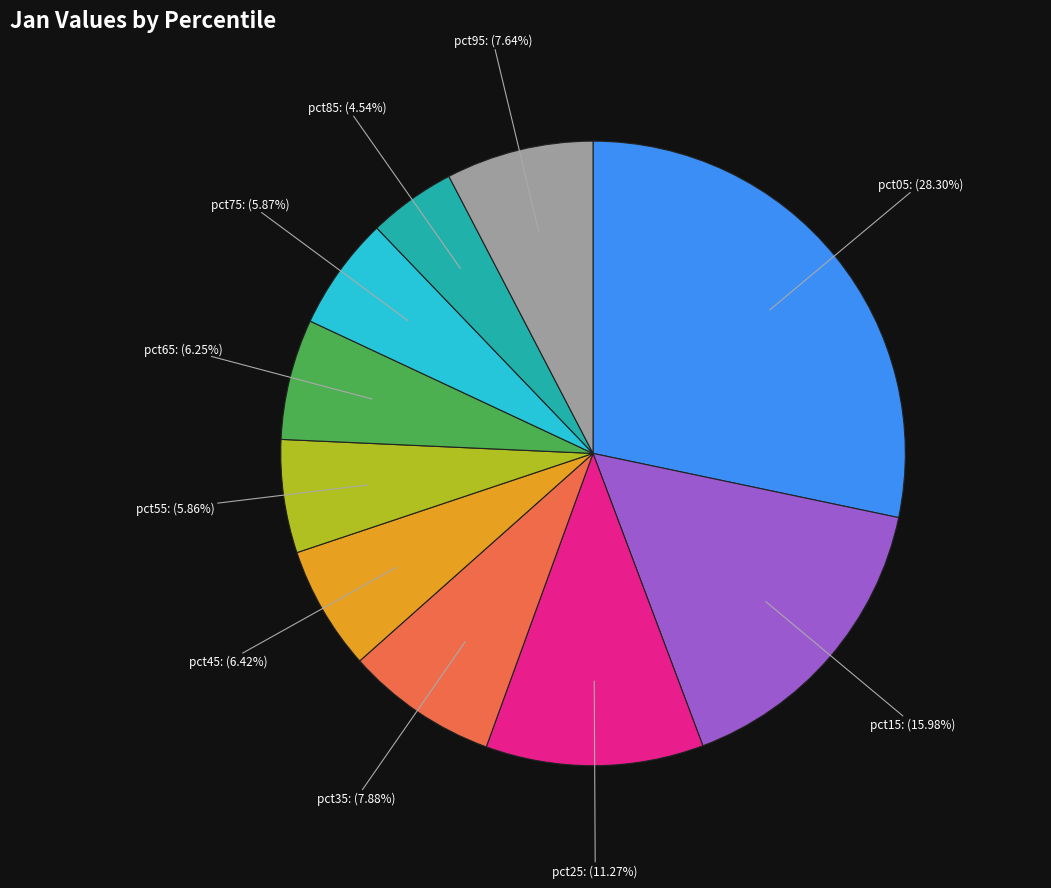

Count the number of slices in the pie.

10